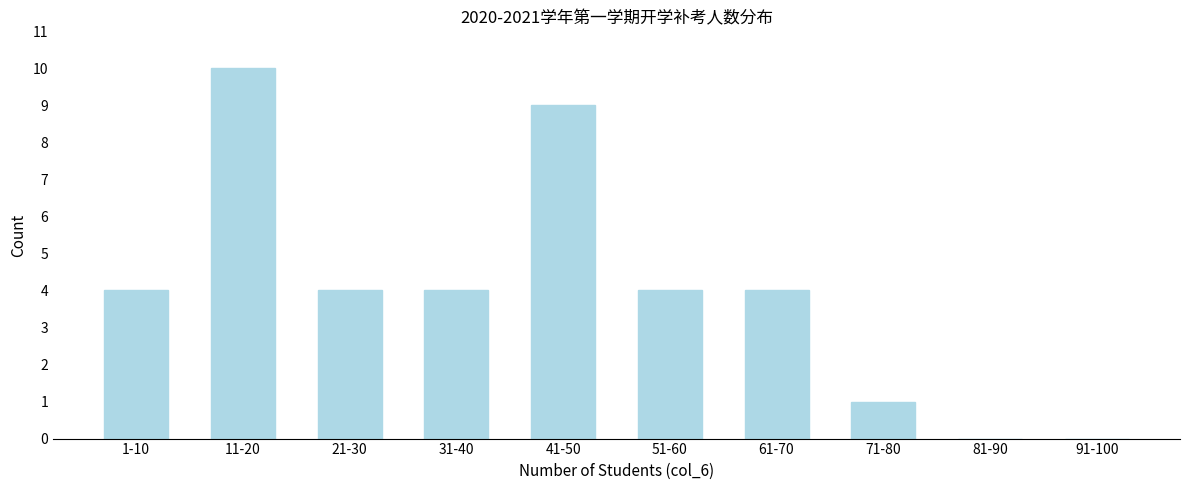

Reading left to right, what are all the values shown in this chart?

1-10=4	11-20=10	21-30=4	31-40=4	41-50=9	51-60=4	61-70=4	71-80=1	81-90=0	91-100=0